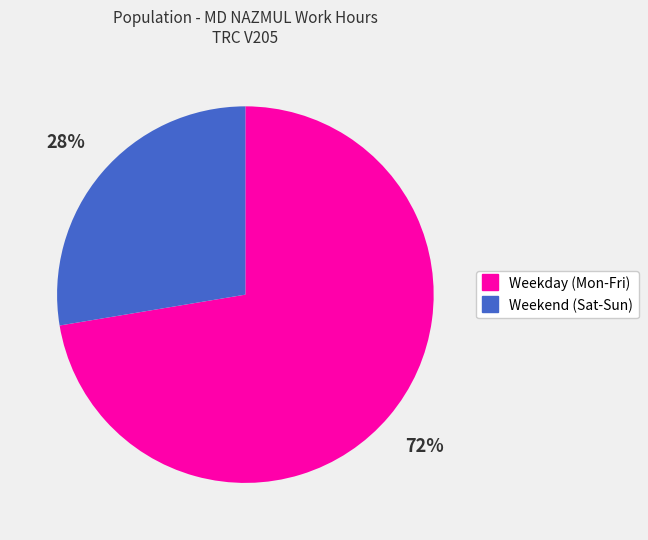

Is there a majority slice in this chart?

Yes